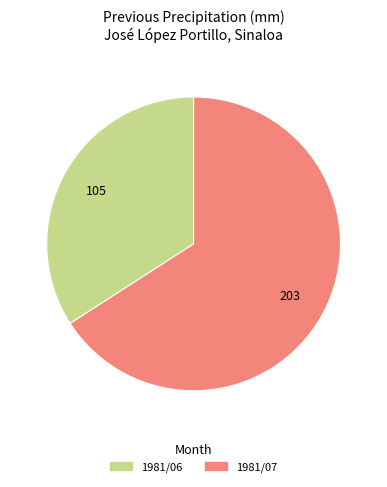

Is there any slice that represents more than half of the pie?

Yes